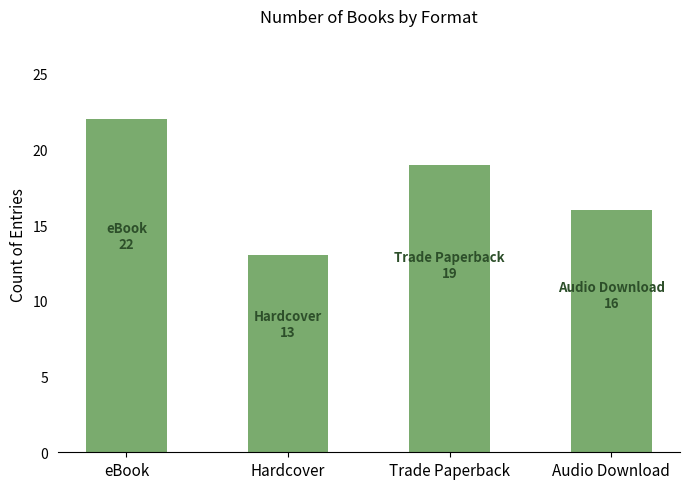

How many bars are there in total?

4